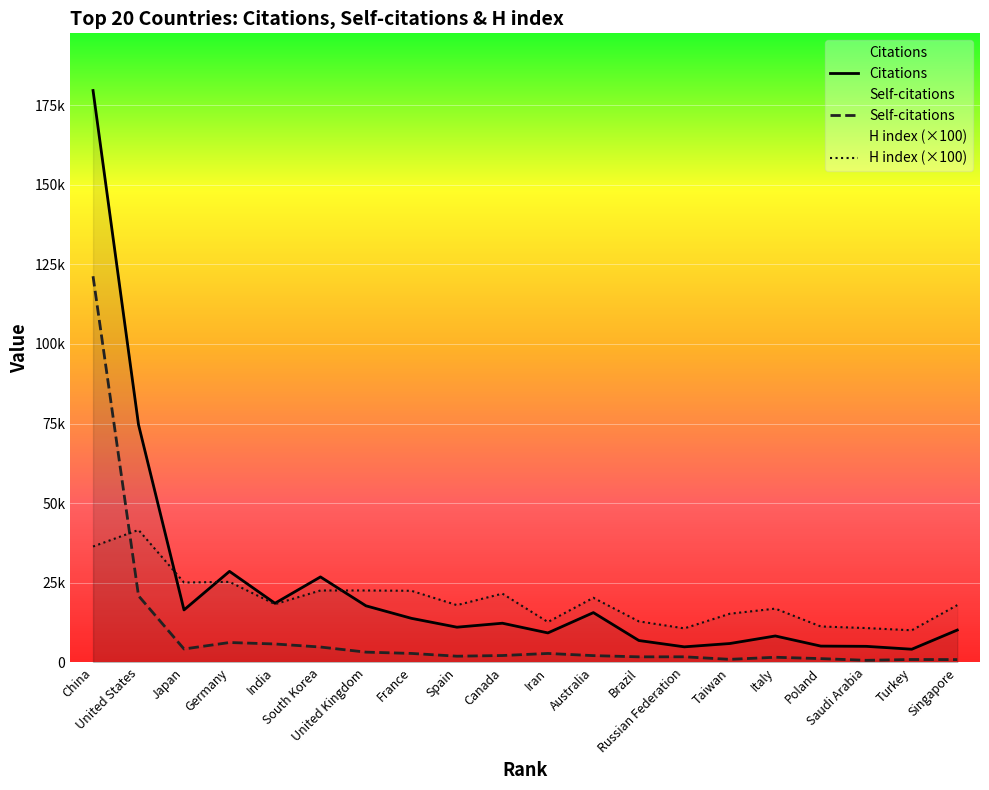

What is the average value of the Citations series?

23762